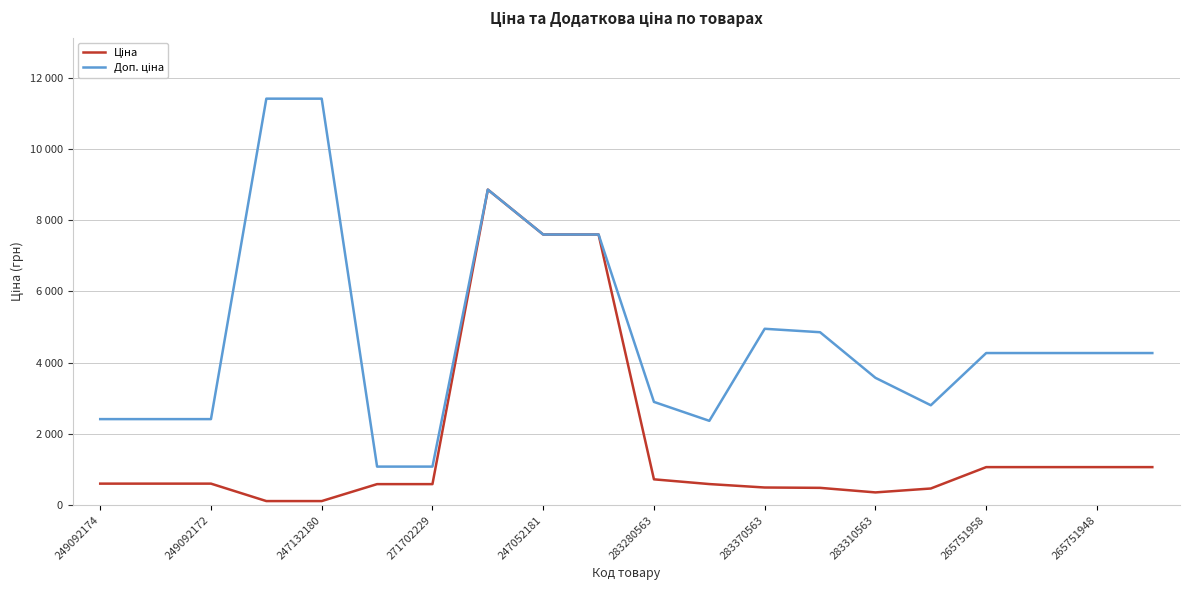

How many interior local valleys does the Доп. ціна series have?

2